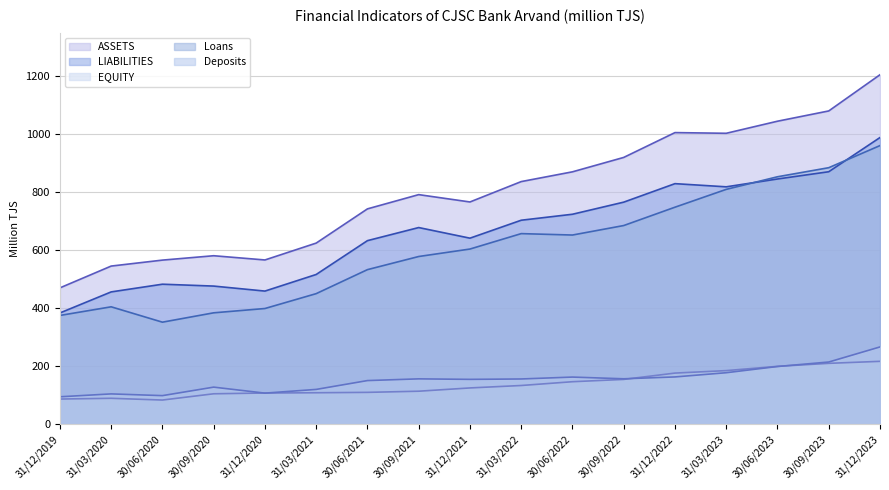

True or false: LIABILITIES and Deposits intersect in this chart.

False